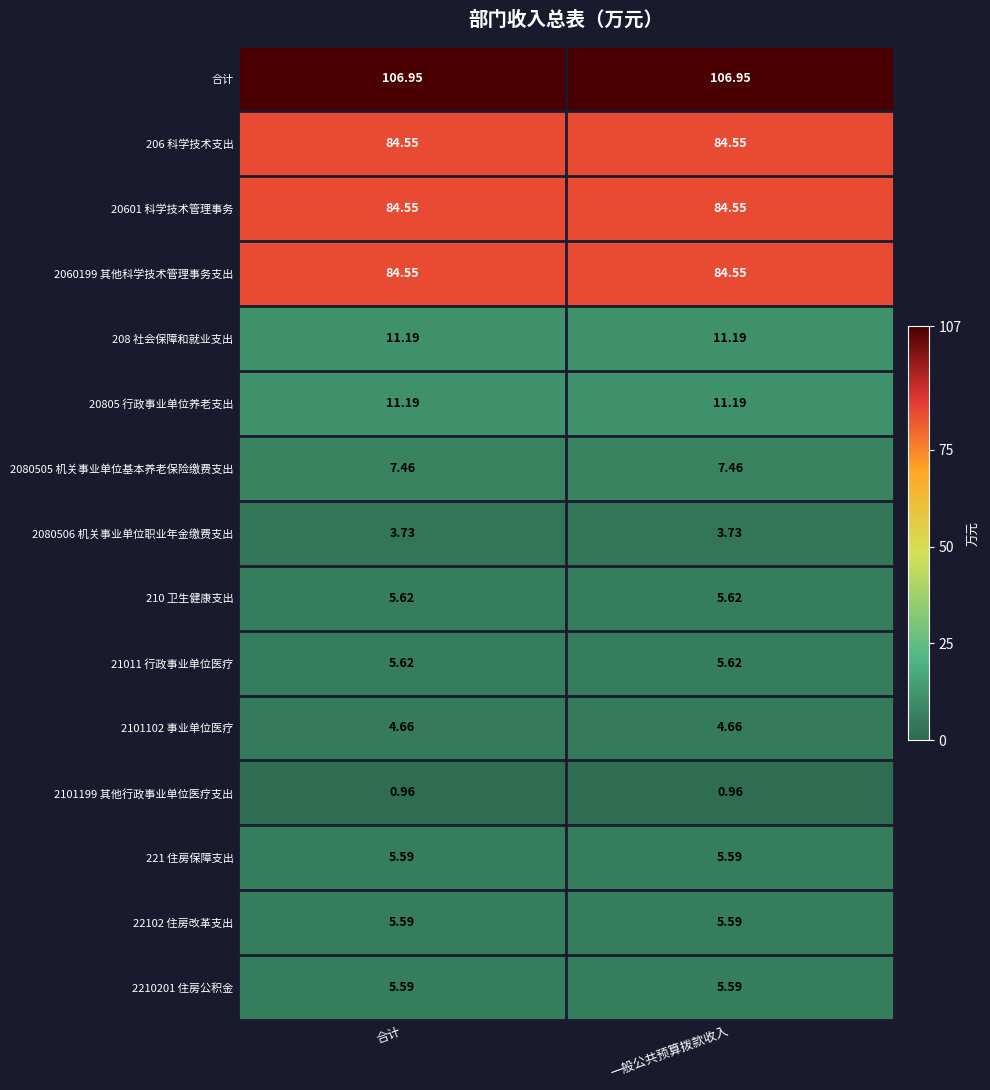

Which series has the largest total across all categories?

合计